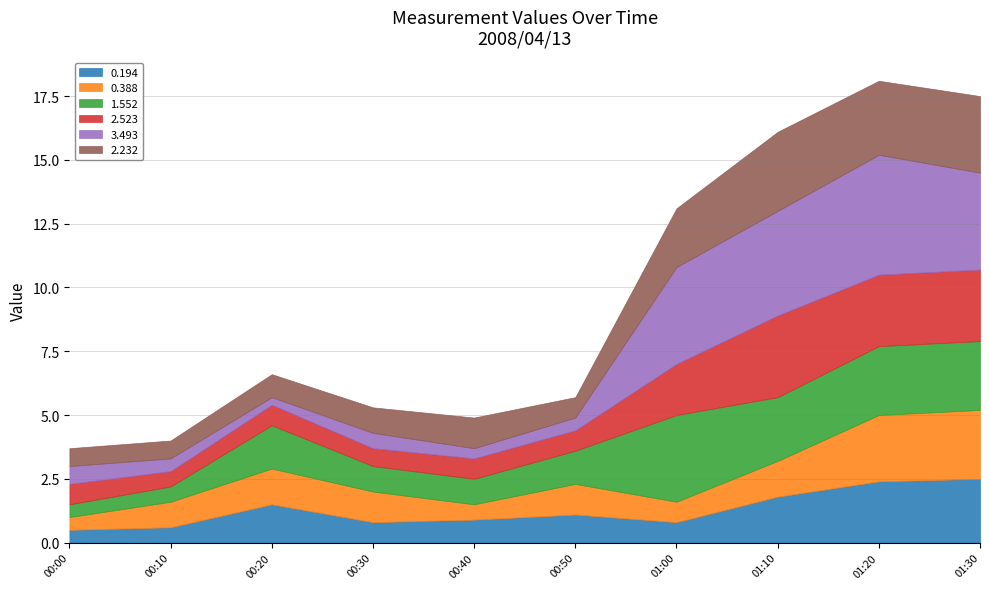

Rank the series by their maximum value, from highest to lowest.

3.493, 1.552, 2.523, 2.232, 0.388, 0.194